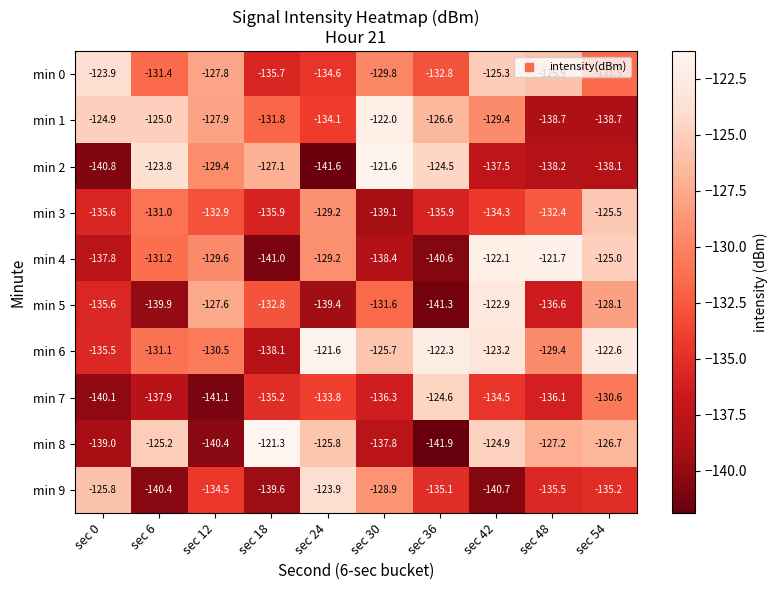

What is the sum of all min 9 values?

-1339.6